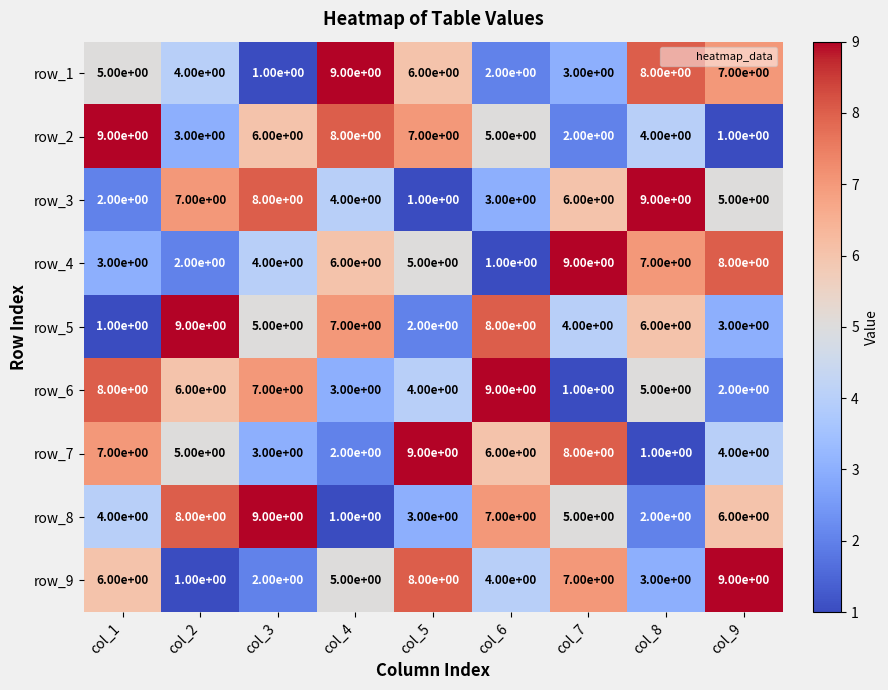

What is the total value across all series at col_7?

45